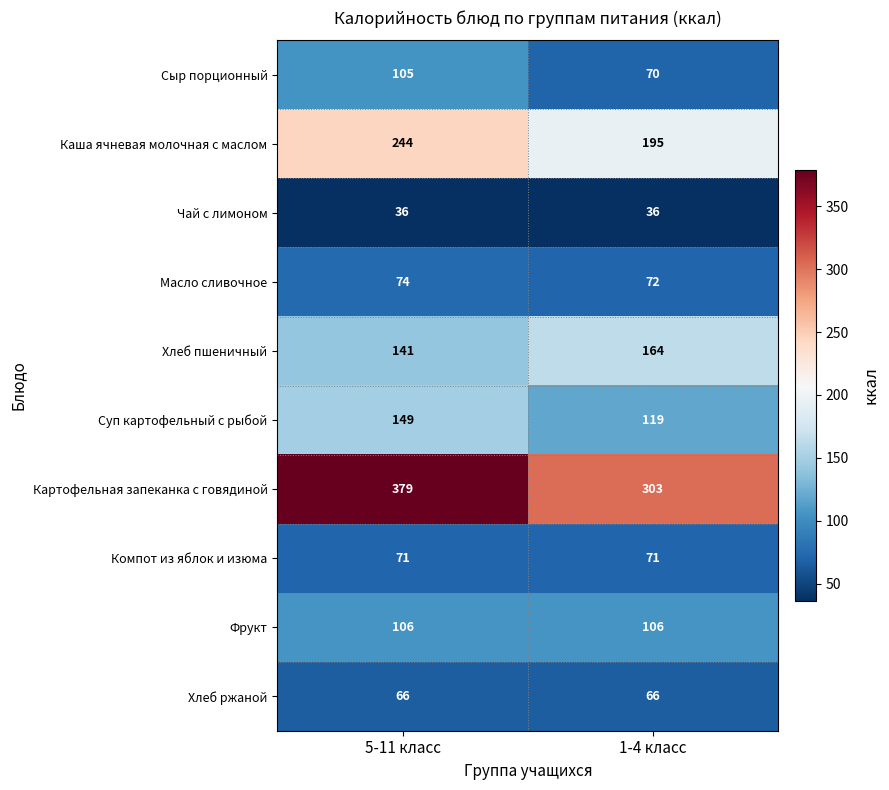

Rank the series by their maximum value, from highest to lowest.

Картофельная запеканка с говядиной, Каша ячневая молочная с маслом, Хлеб пшеничный, Суп картофельный с рыбой, Фрукт, Сыр порционный, Масло сливочное, Компот из яблок и изюма, Хлеб ржаной, Чай с лимоном